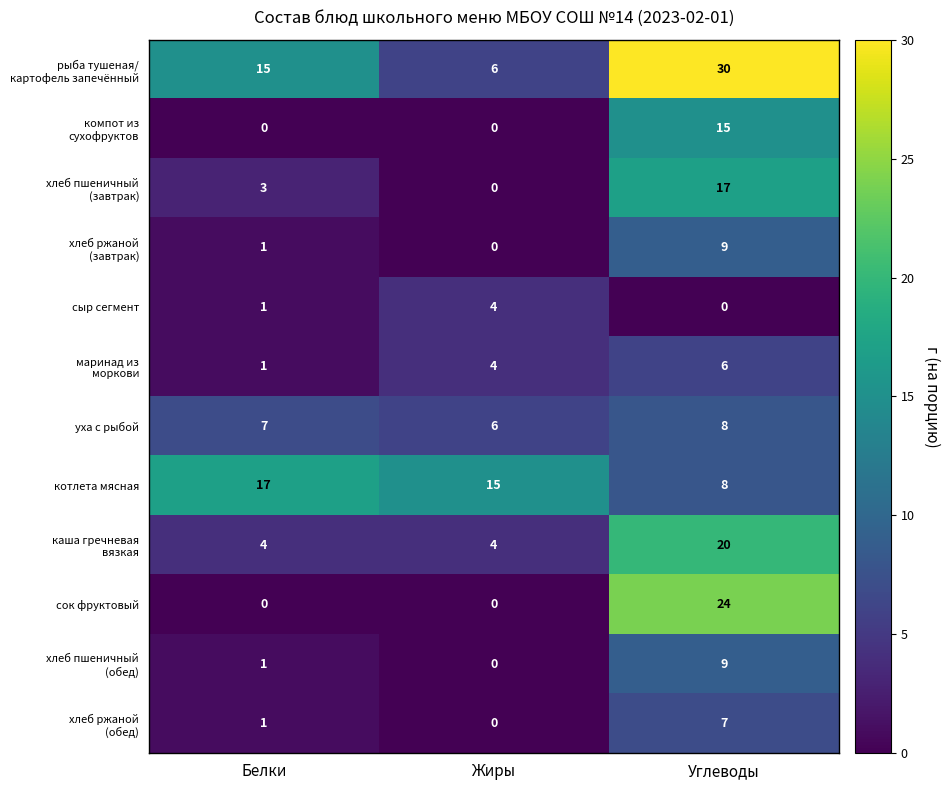

What is the sum of all котлета мясная values?

40